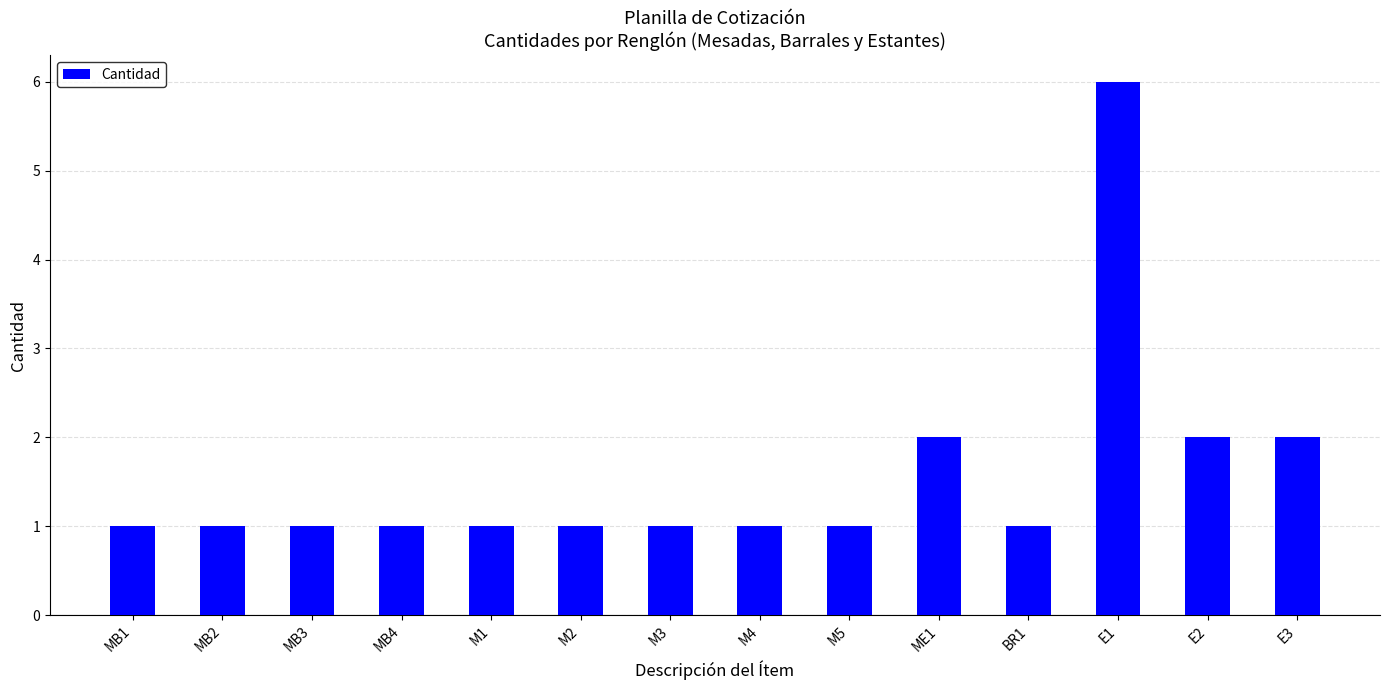

What is the label of the 10th bar from the left?

ME1